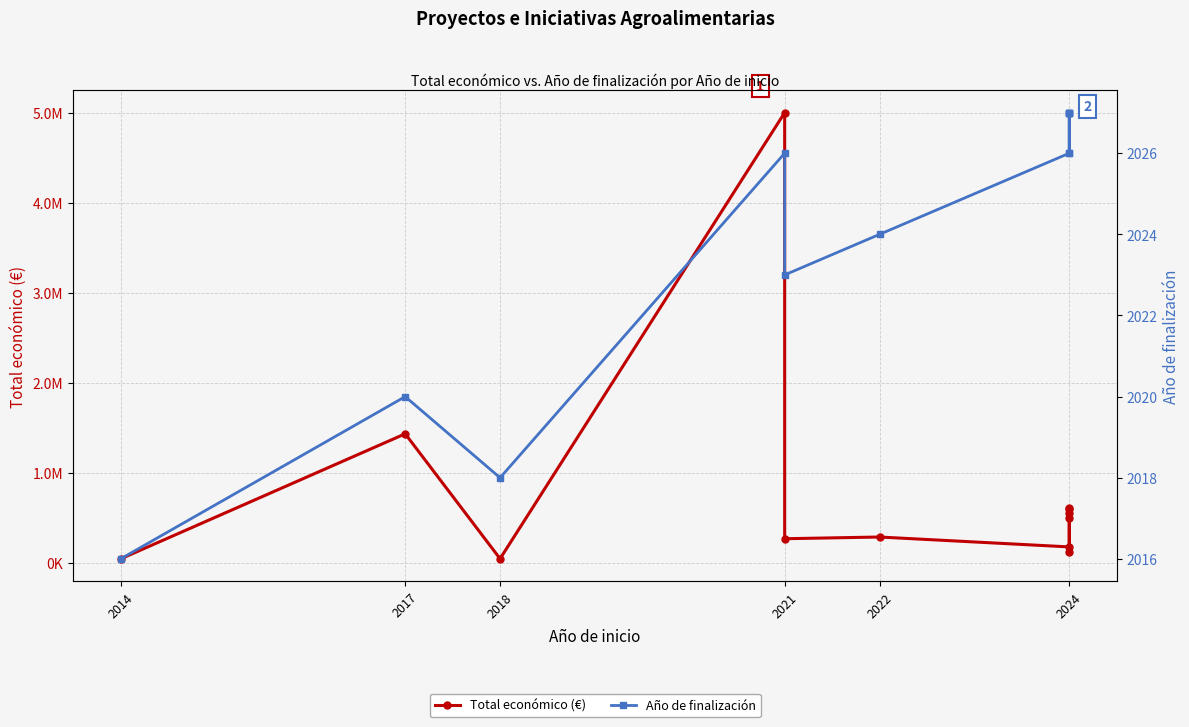

Is the value of Año de finalización at 2022 greater than the value of Total económico (€) at 2022?

No